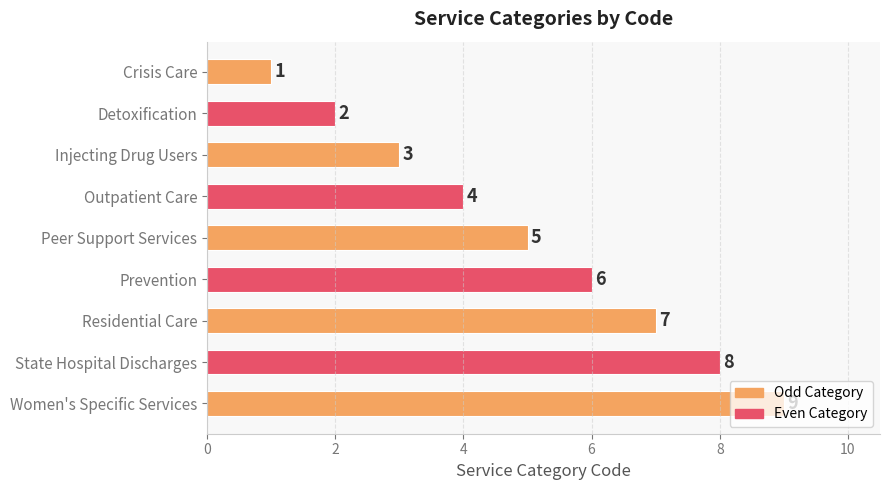

The chart shows a value of 6 at Prevention. True or false?

True